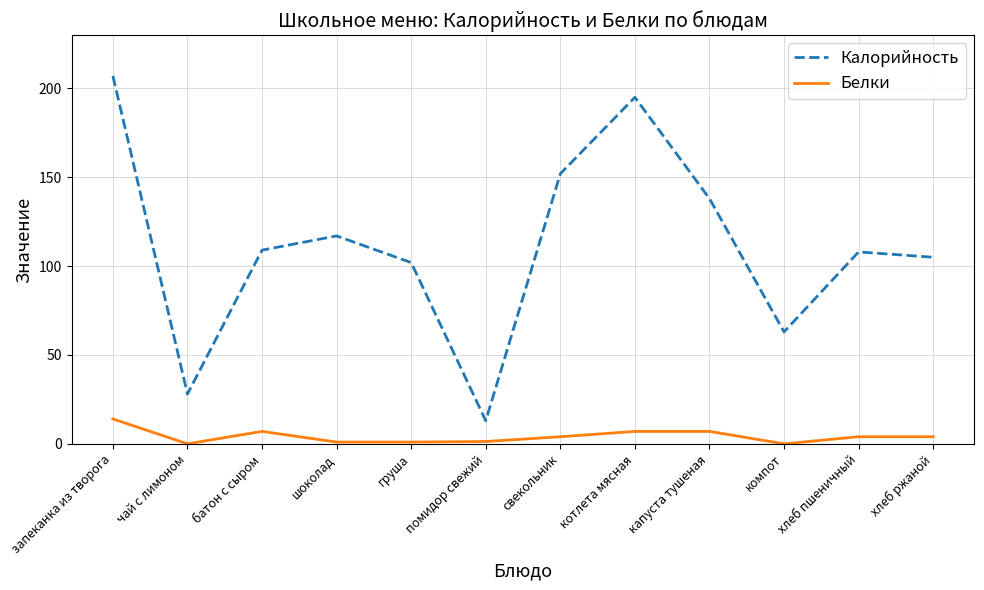

At шоколад, list the series in order from smallest to largest.

Белки, Калорийность